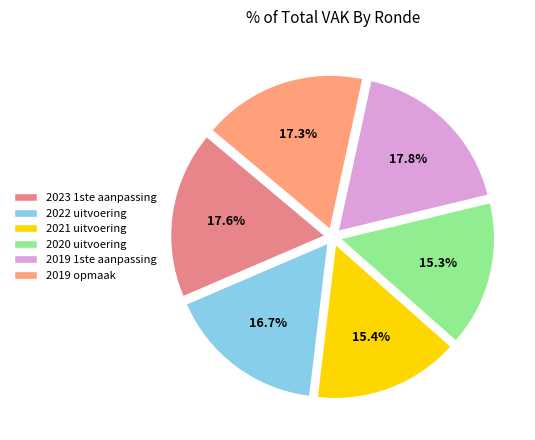

Between 2020 uitvoering and 2023 1ste aanpassing, which is larger?

2023 1ste aanpassing